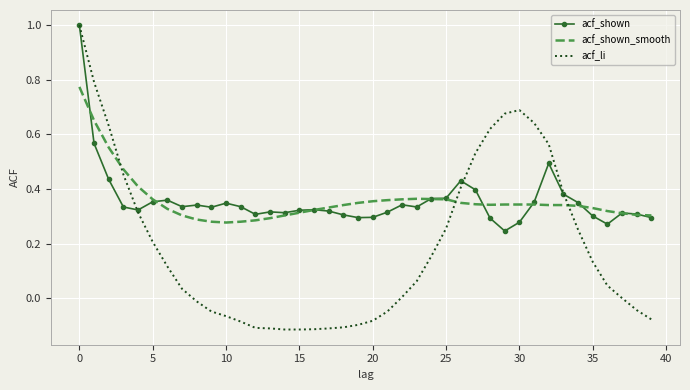

Which series has the widest spread of values?

acf_li